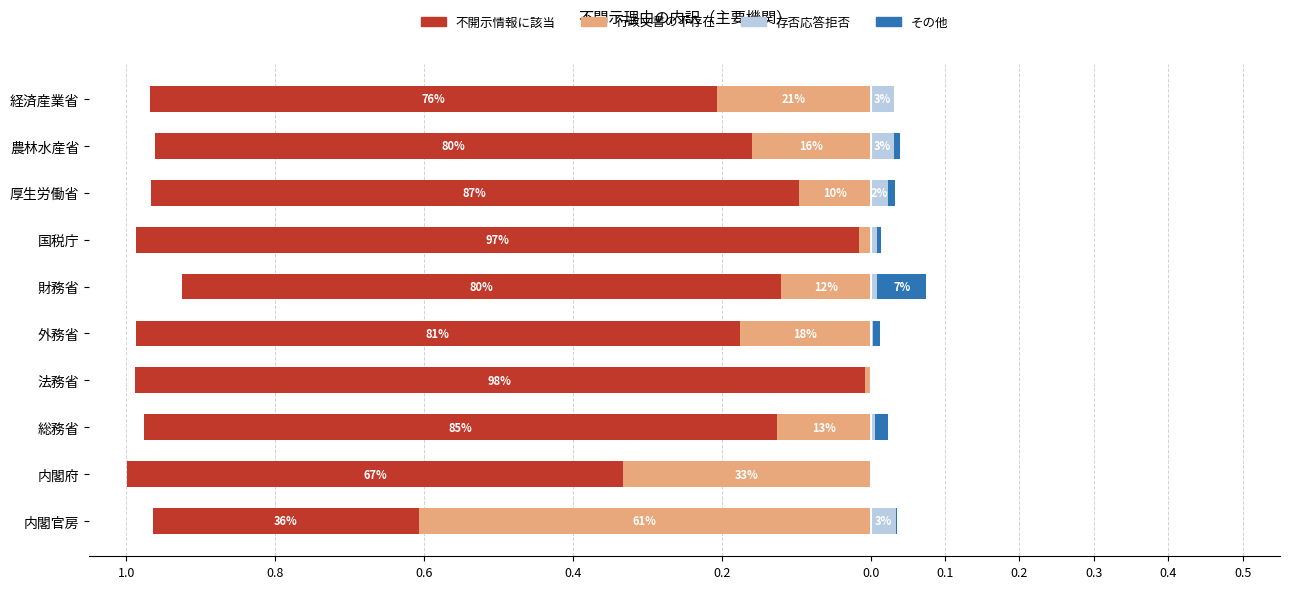

The 行政文書の不存在 series shows -0.1 at 総務省. True or false?

False